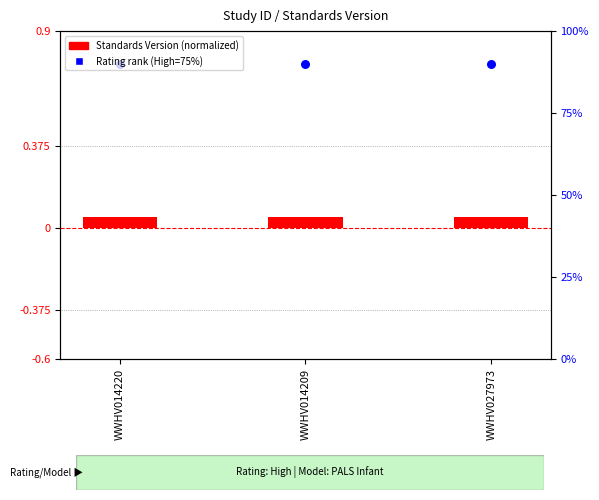

What is the total value across all series at WWHV014220?

0.8